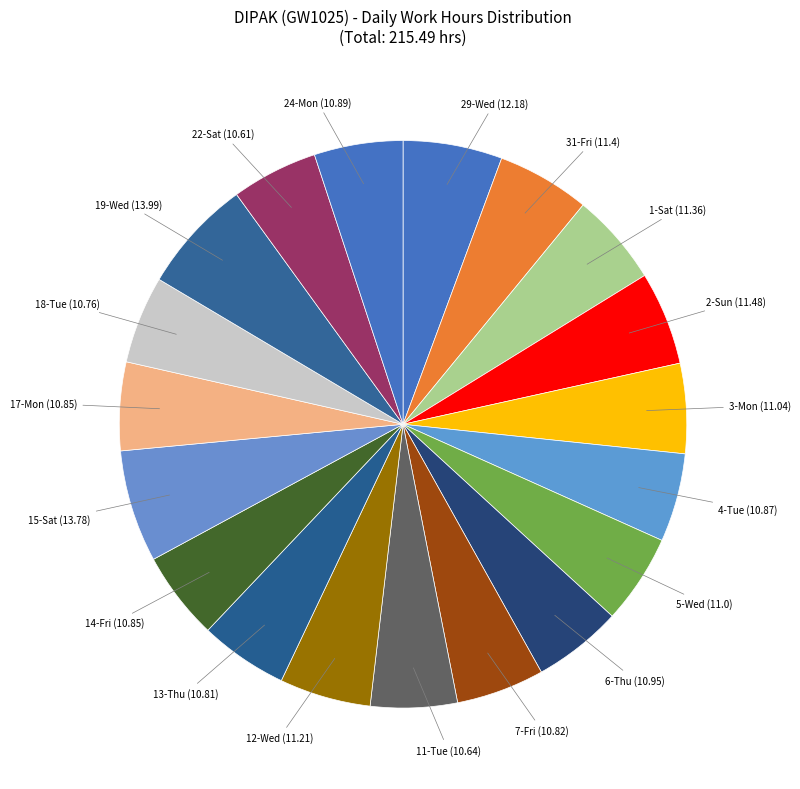

Is there a majority slice in this chart?

No